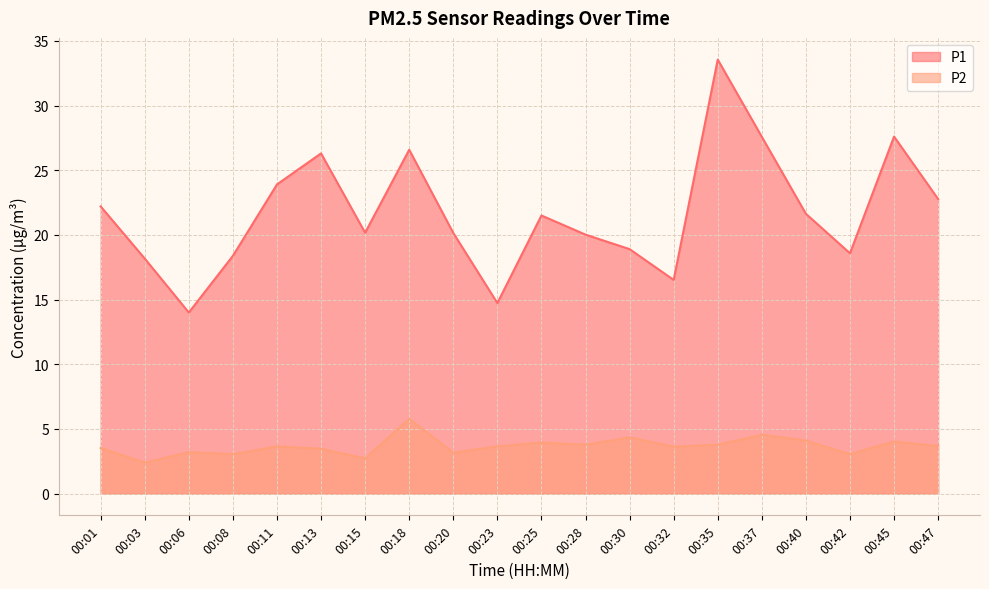

True or false: P2 has a value of 4.5 at 00:37.

True